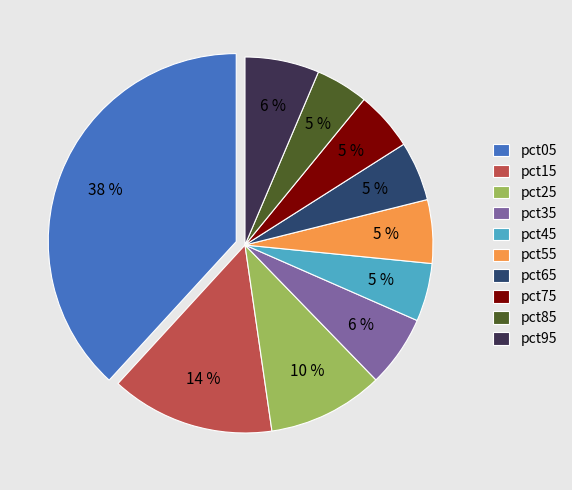

Between pct55 and pct15, which is larger?

pct15